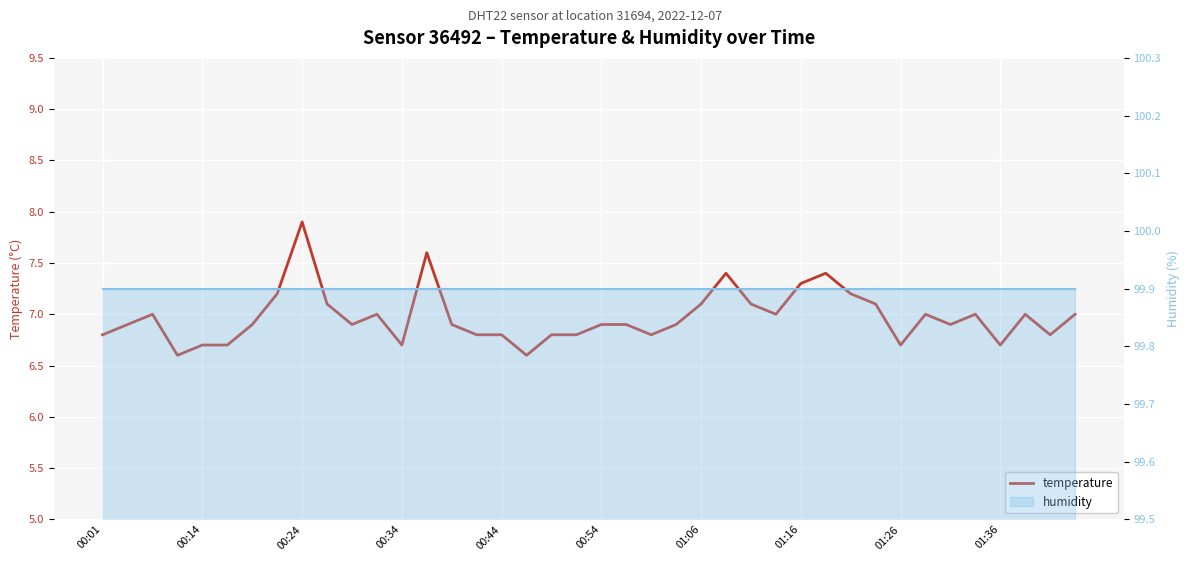

How many distinct data groups are displayed?

2